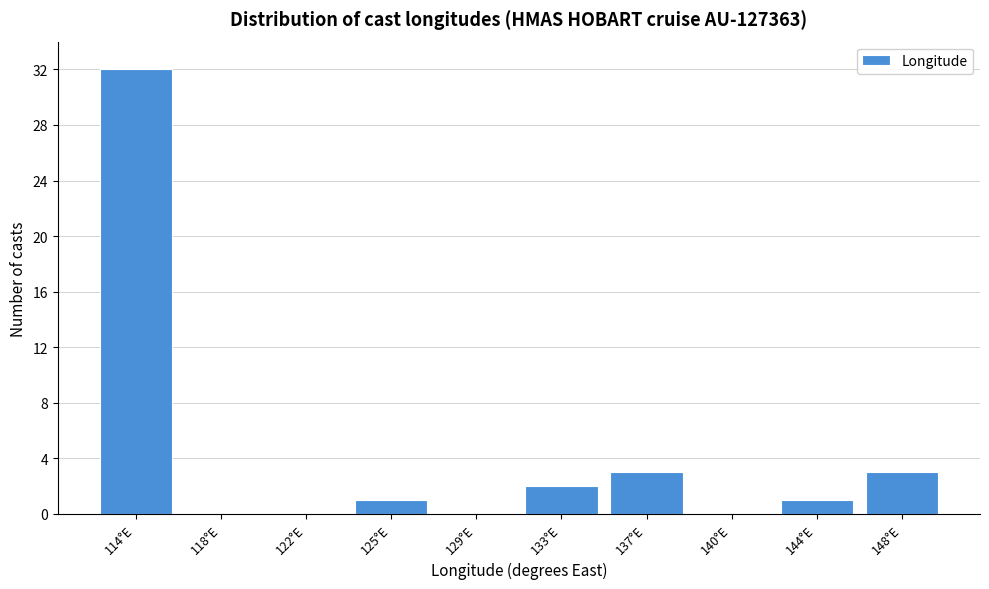

Reading left to right, list all the values displayed in this chart.

114°E=32	118°E=0	122°E=0	125°E=1	129°E=0	133°E=2	137°E=3	140°E=0	144°E=1	148°E=3